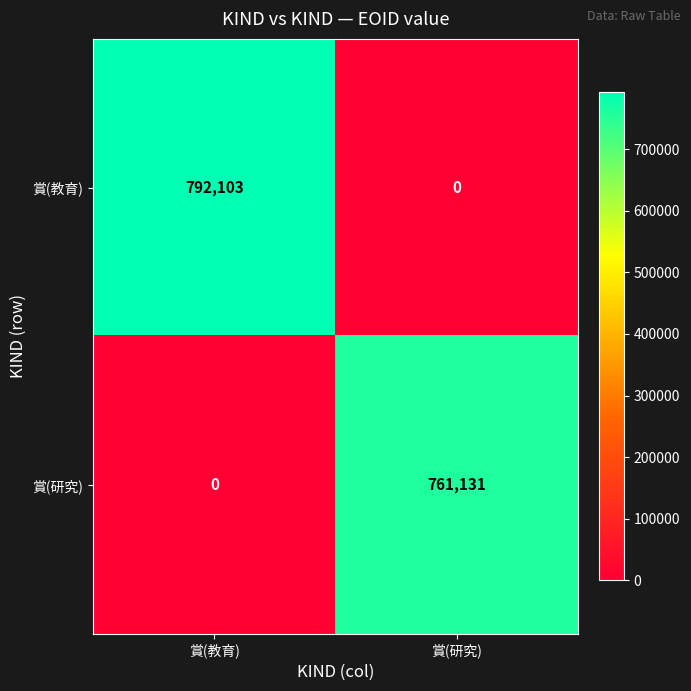

Which series has the widest spread of values?

賞(教育)